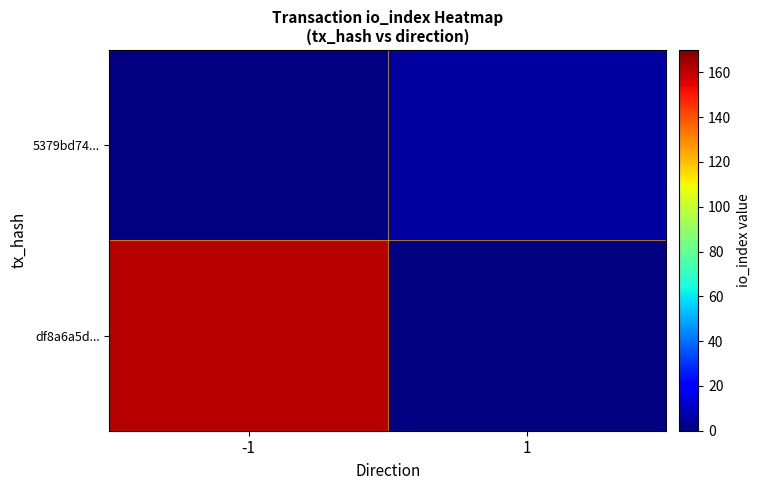

Rank the series by their average value, from lowest to highest.

df8a6a5d..., 5379bd74...